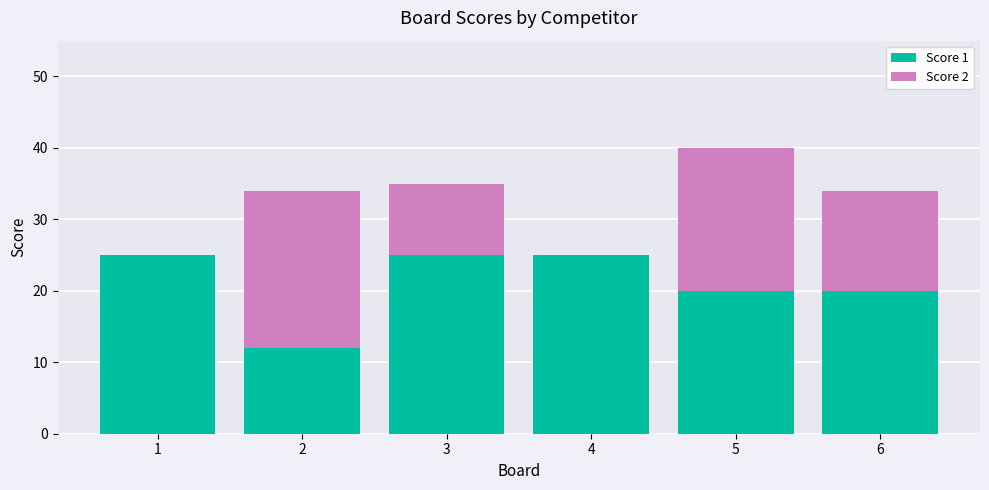

Reading left to right, transcribe the values for Score 1.

1=25	2=12	3=25	4=25	5=20	6=20